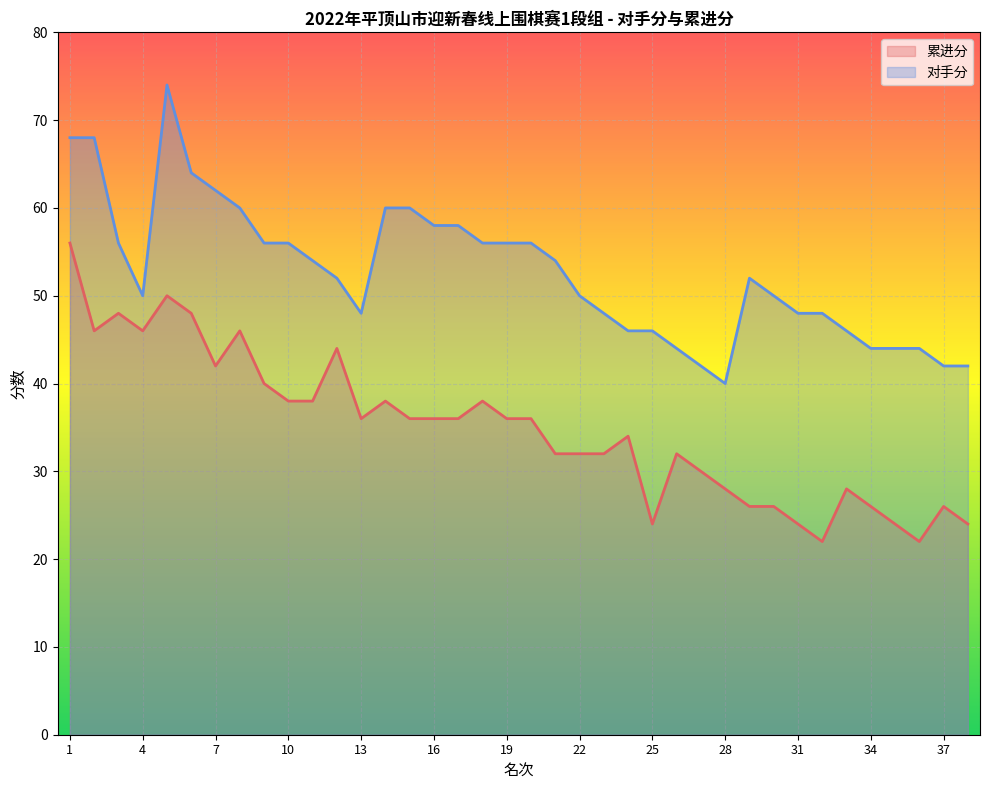

Where is the first local maximum for 累进分?

3